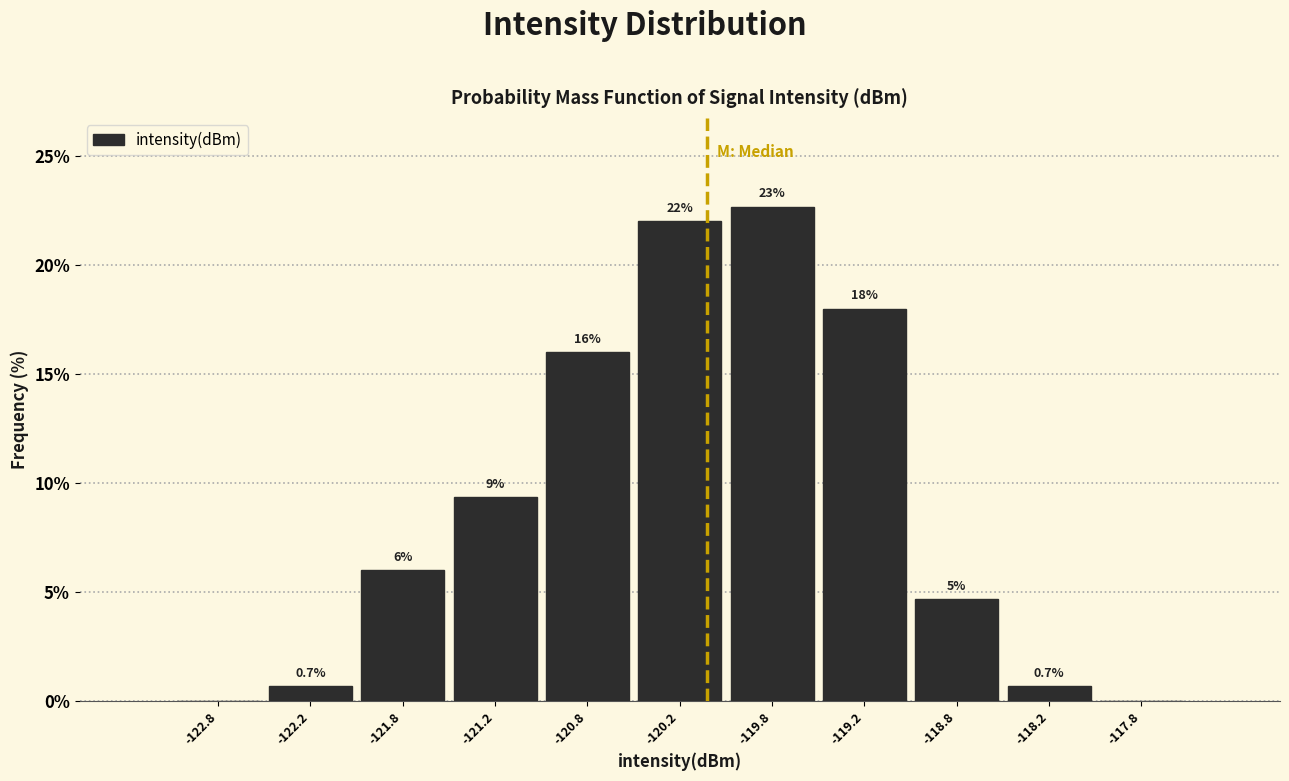

Which range on the x-axis has the tallest bar?

-120.0 to -119.5